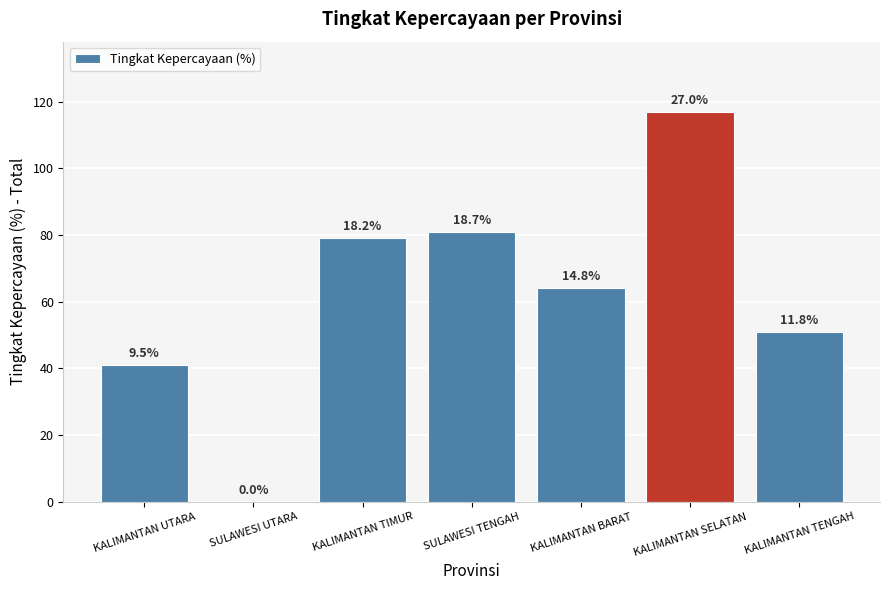

How many distinct data groups are displayed?

1